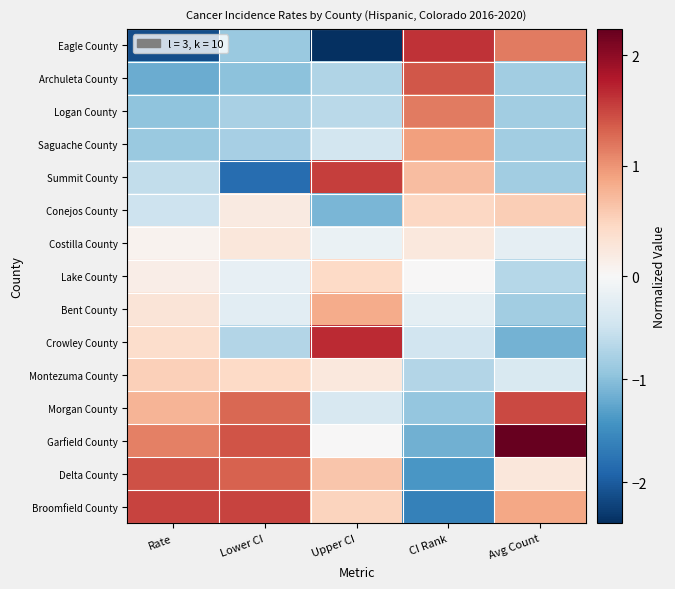

Which series has the largest range (max minus min)?

Eagle County